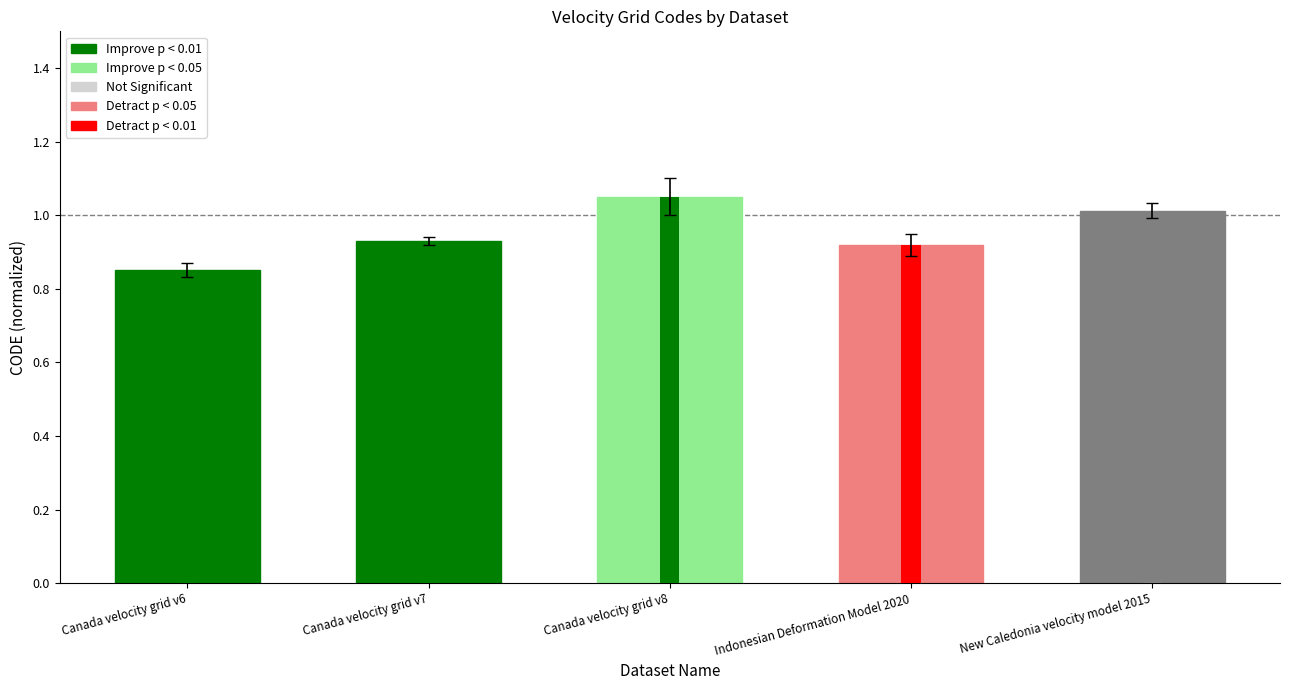

What is the change in value from Canada velocity grid v6 to New Caledonia velocity model 2015?

+0.2